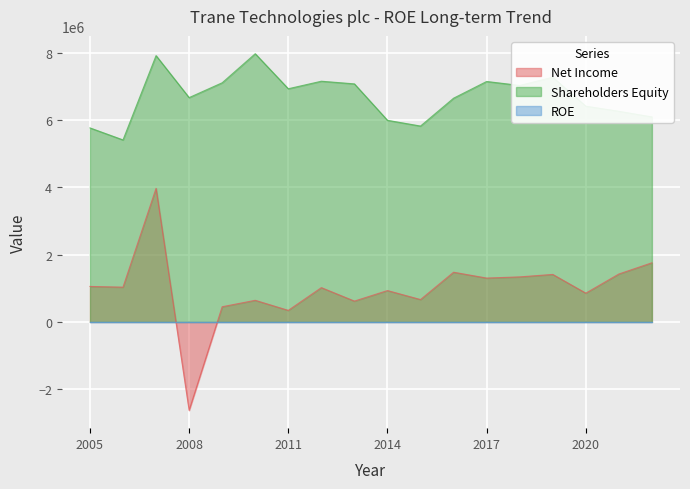

How many intersections are there between Net Income and ROE?

2